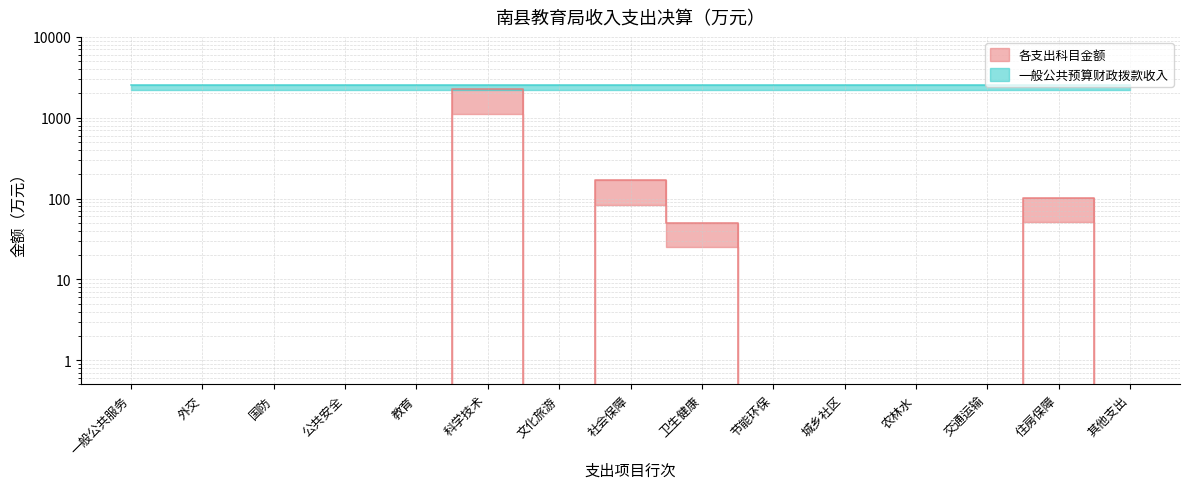

What is the difference between the second highest and minimum values?

168.6